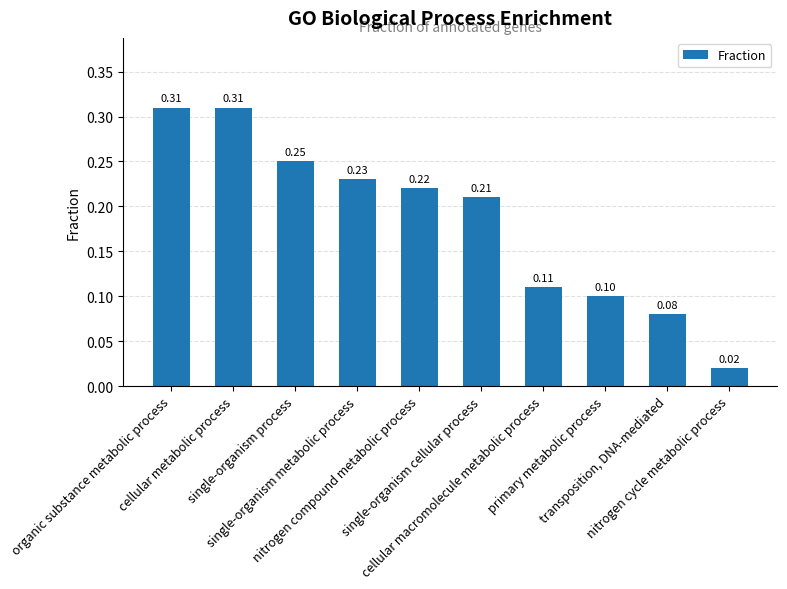

What is the sum of all values?

1.8